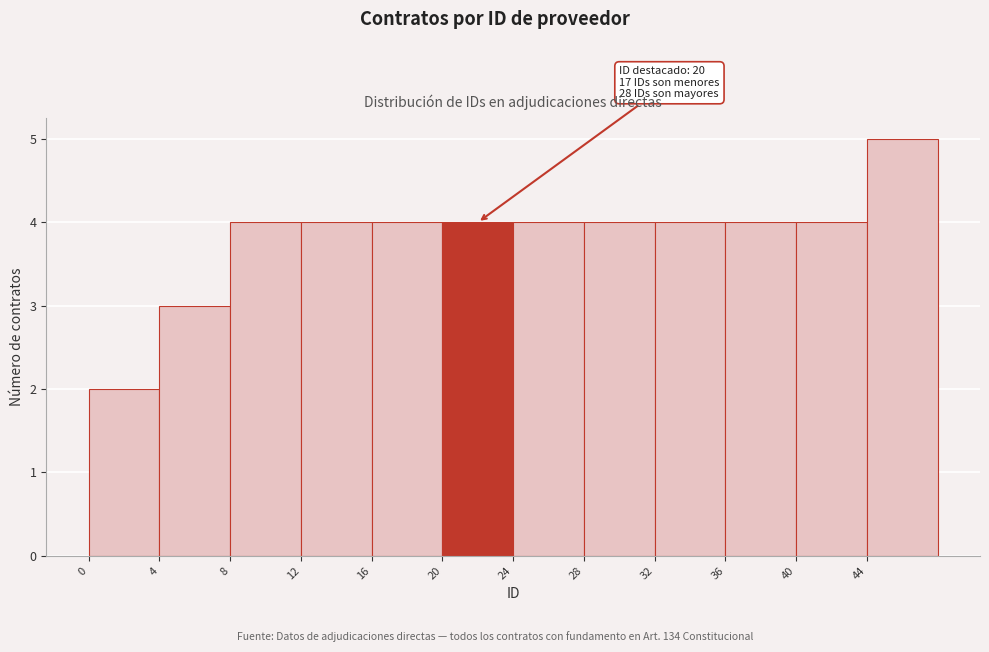

Over which range of the x-axis is the bar tallest?

44 to 48